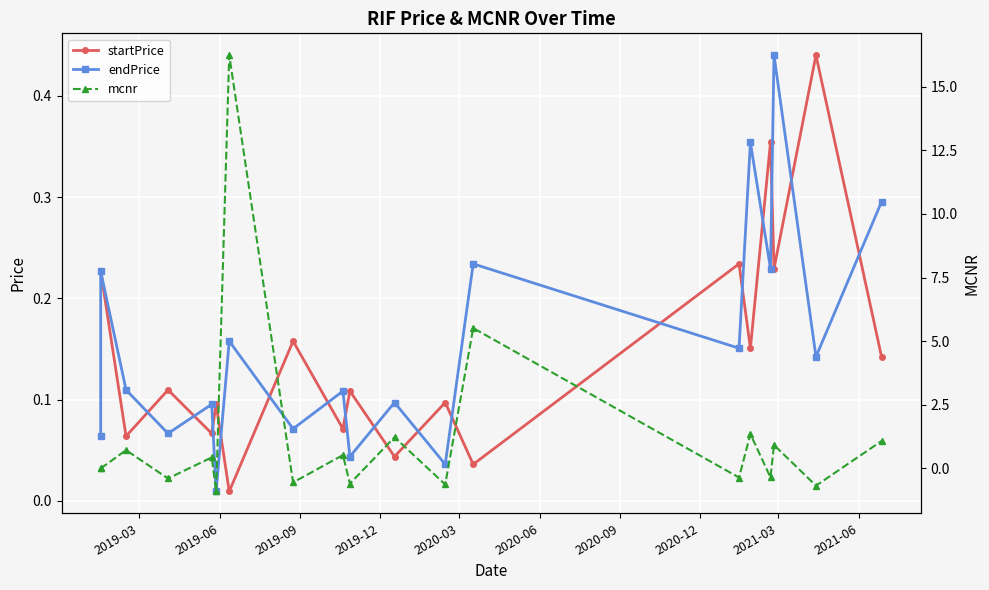

What is the sum of all mcnr values?

23.5